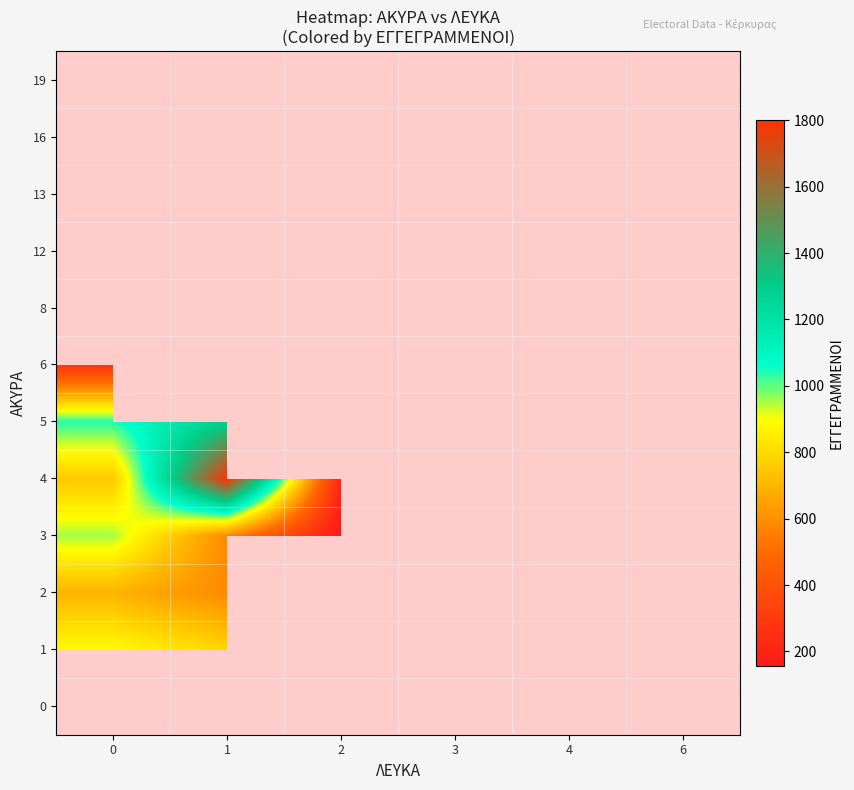

Count the number of data series in this chart.

12